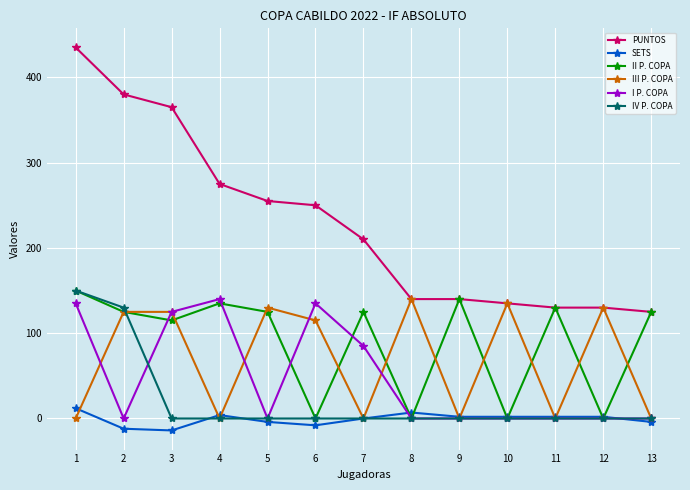

What is the minimum value shown in the chart?

-14